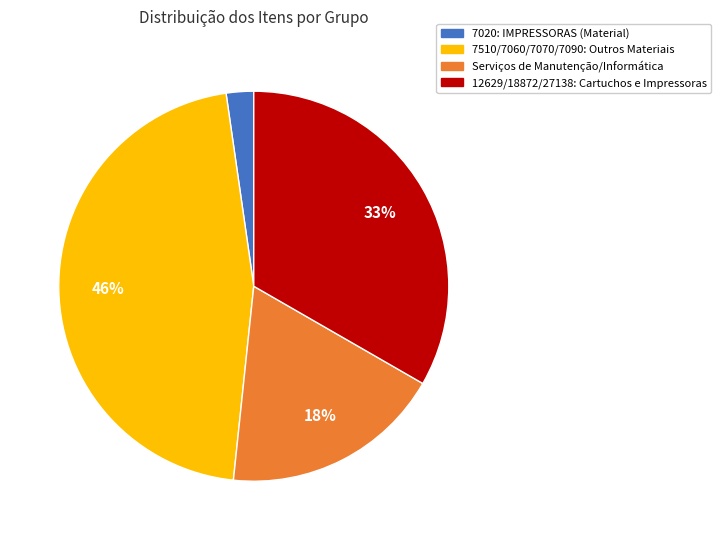

To the nearest percent, what is the average slice percentage?

25%